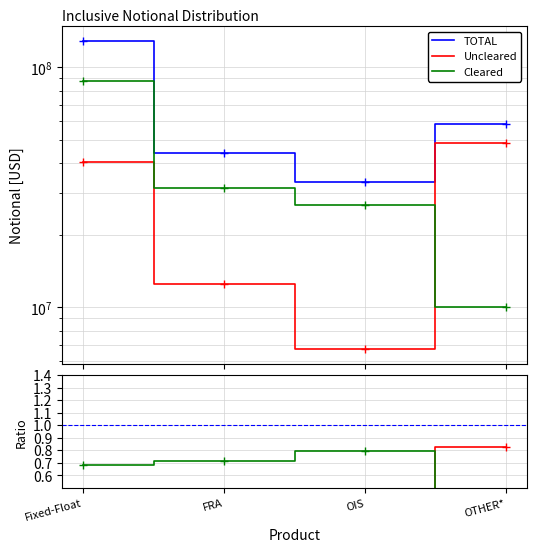

Which series has the widest spread of values?

TOTAL